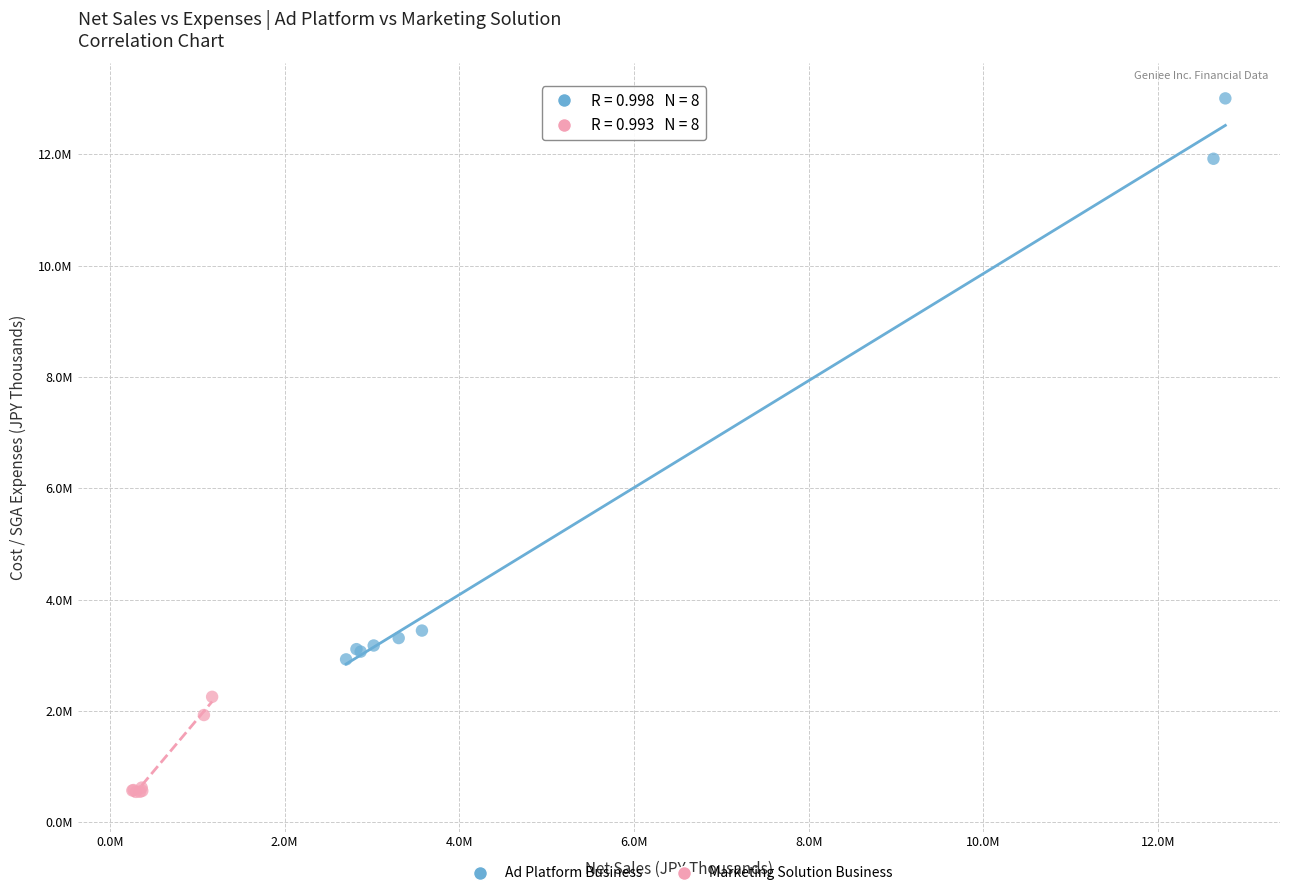

Which series has the largest Y range (max minus min)?

Ad Platform Business